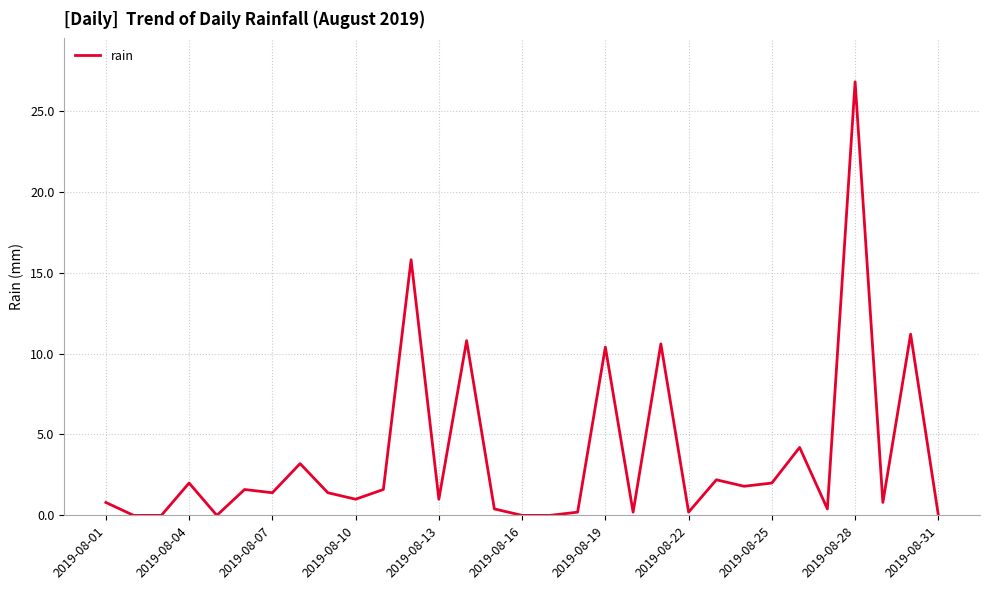

What is the difference between the maximum and minimum values?

26.8